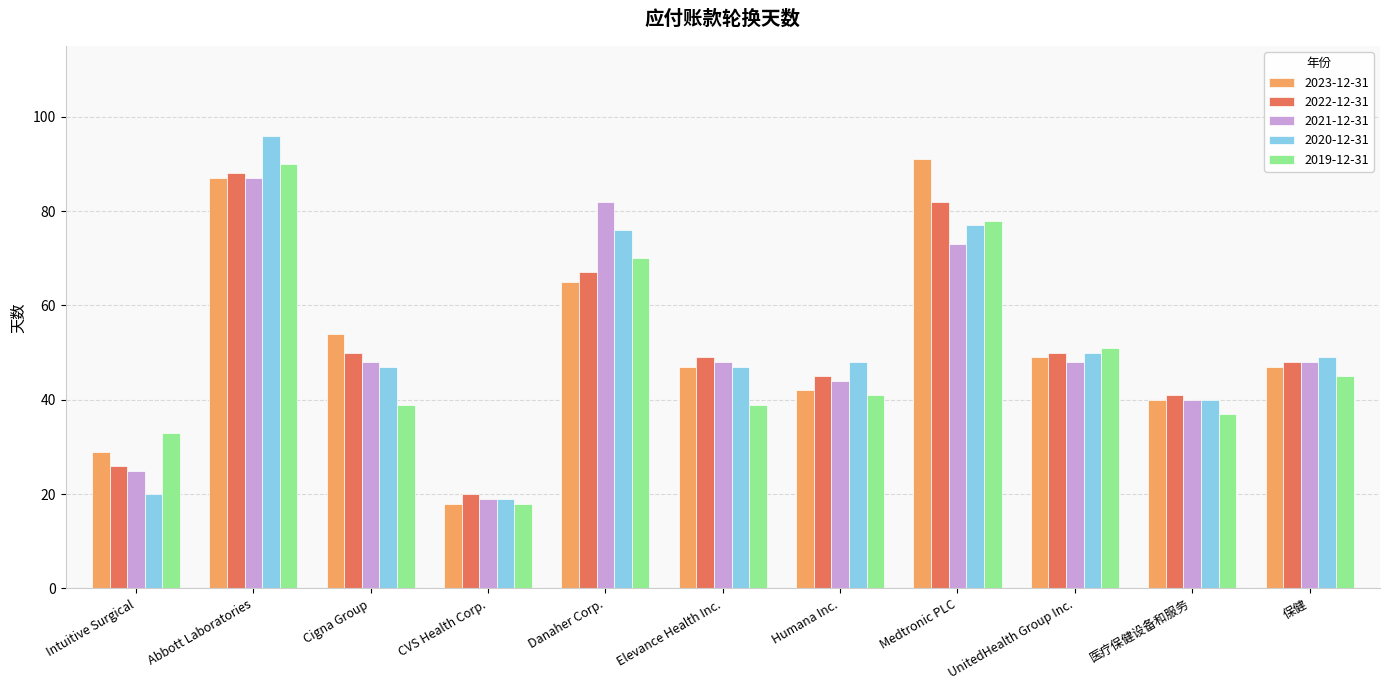

How many bars are there in total?

55